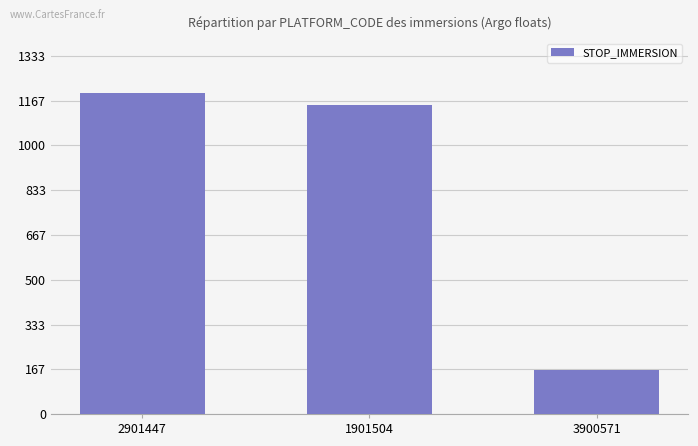

Where does the data first go above 1150?

2901447